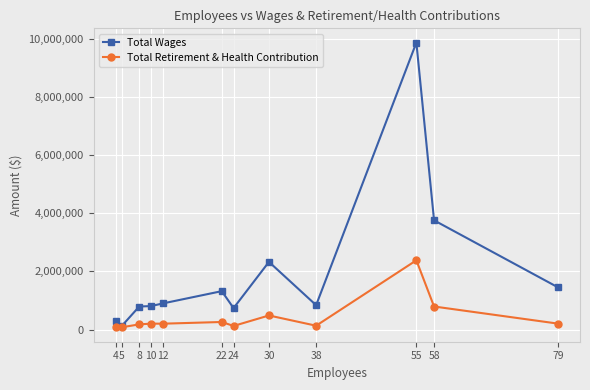

True or false: Total Retirement & Health Contribution has more than 1 interior local peaks.

True